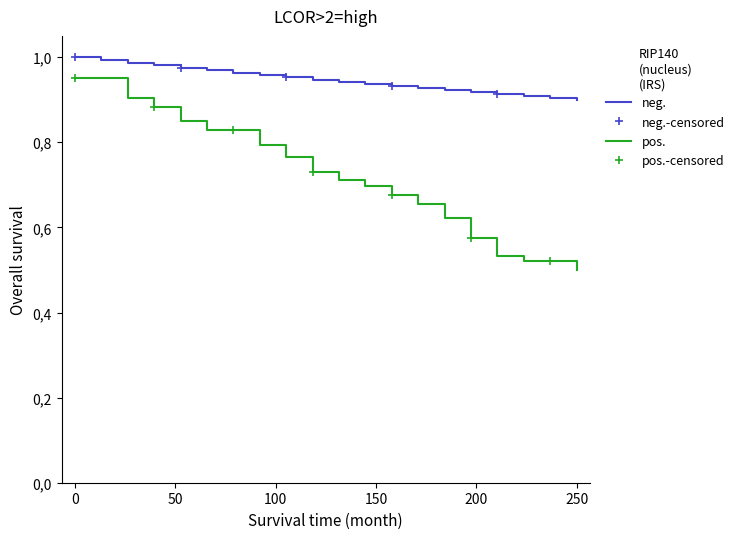

How many lines are shown in the chart?

2